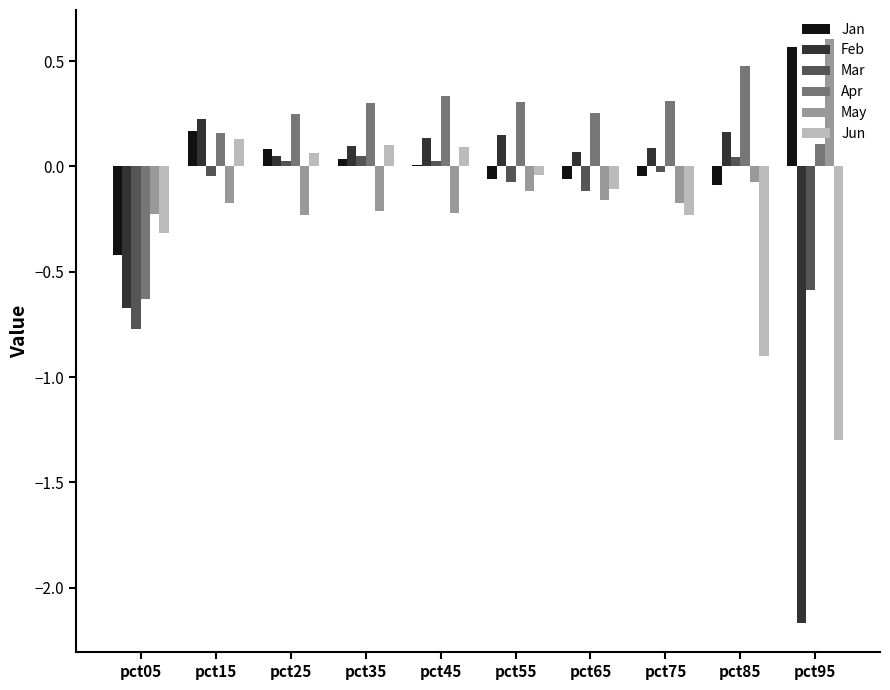

How many positive values does the Feb series have?

8